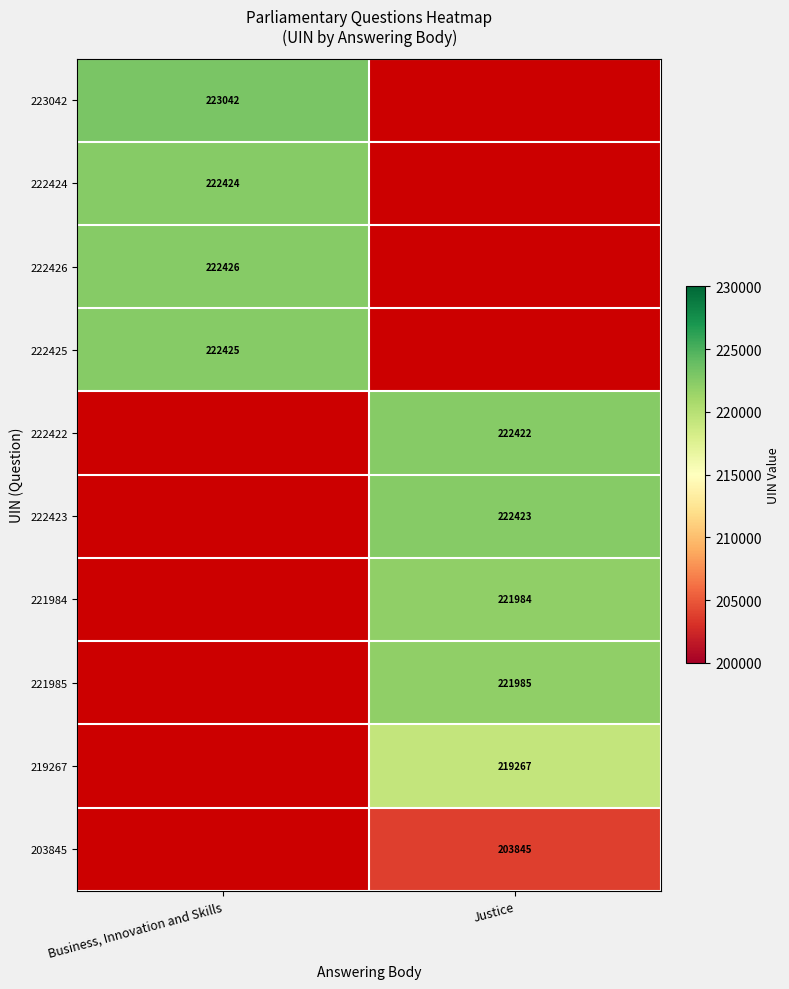

The value of 222425 at Business, Innovation and Skills is 222425. True or false?

True